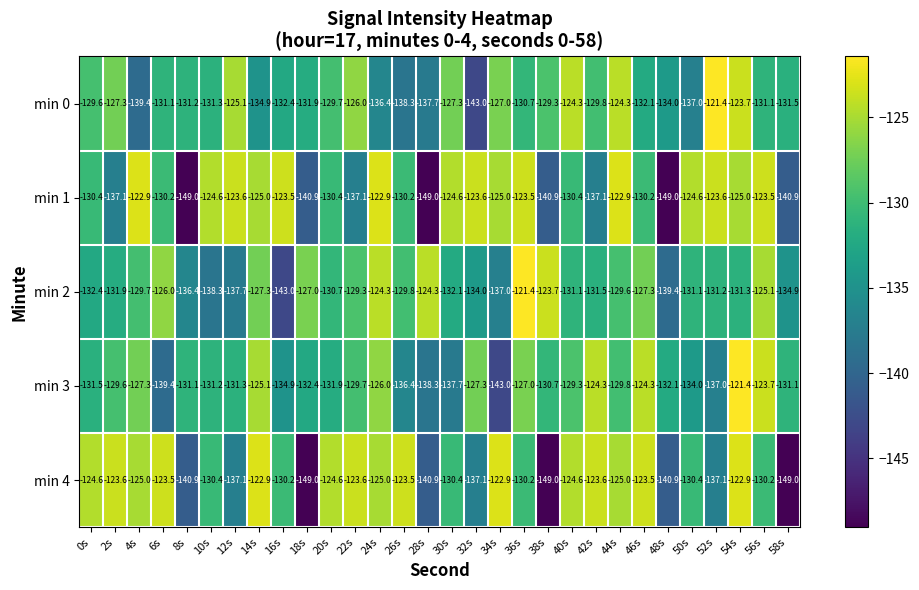

The min 4 series shows -140.9 at 8s. True or false?

True